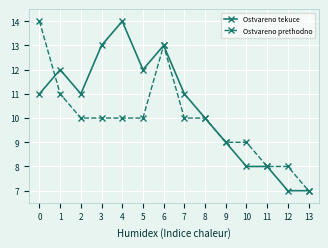

What is the greatest value displayed?

14